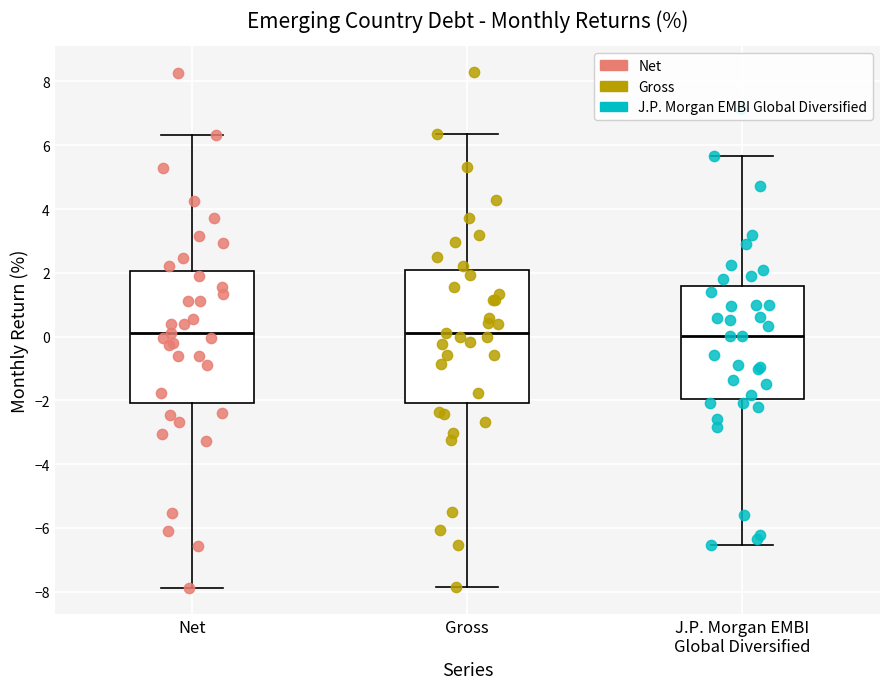

Reading left to right, transcribe this box plot: for each box, give where its median line is, the range the box spans, and where its two whiskers end, as read against the y-axis. The values are not printed on the chart, so give them approximately, as read against the axis.

Net: median 0.2, box -2.0 to 2.0, whiskers -7.8 to 6.4
Gross: median 0.2, box -2.0 to 2.0, whiskers -7.8 to 6.4
J.P. Morgan EMBI Global Diversified: median 0.0, box -2.0 to 1.6, whiskers -6.6 to 5.6